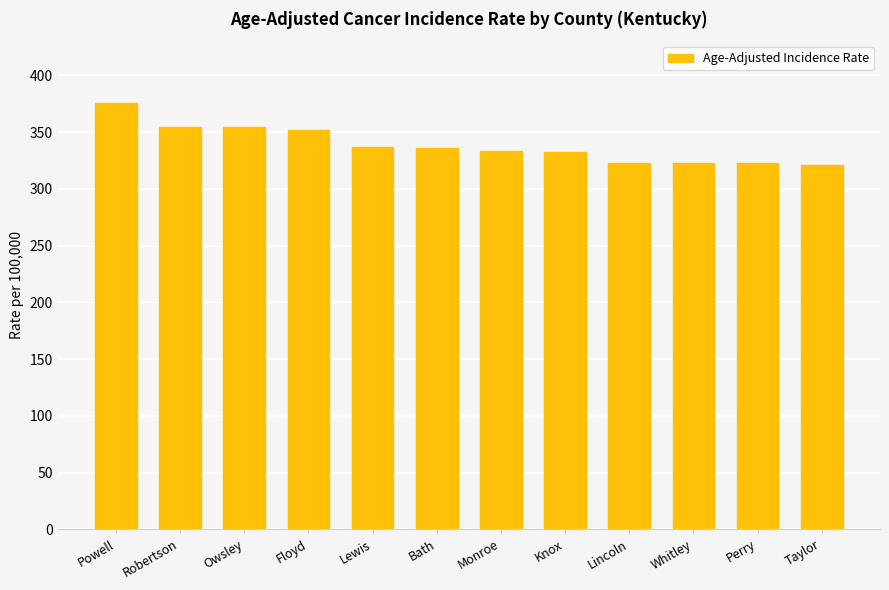

What is the sum of the values at Robertson and Whitley?

677.3